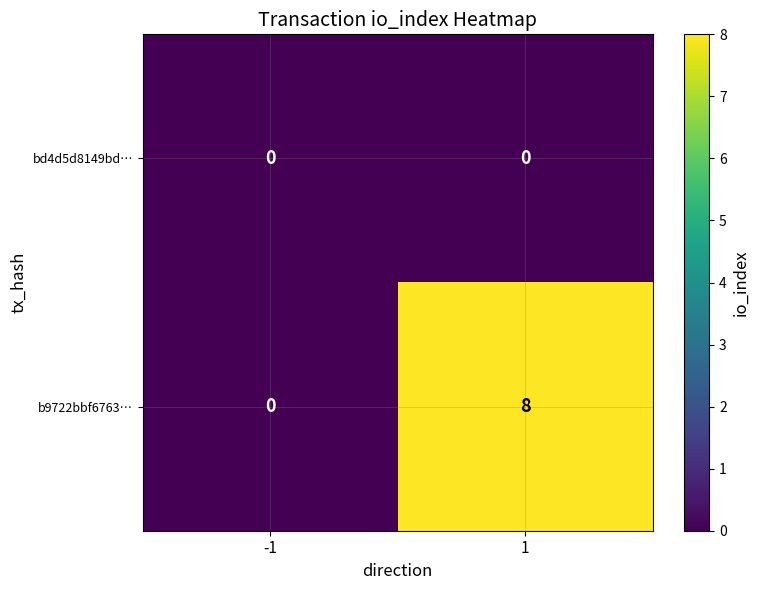

Which label corresponds to the largest value in the chart?

1